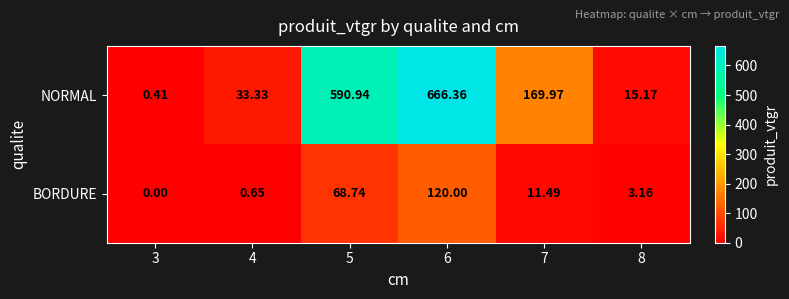

Which series has the largest total across all categories?

NORMAL